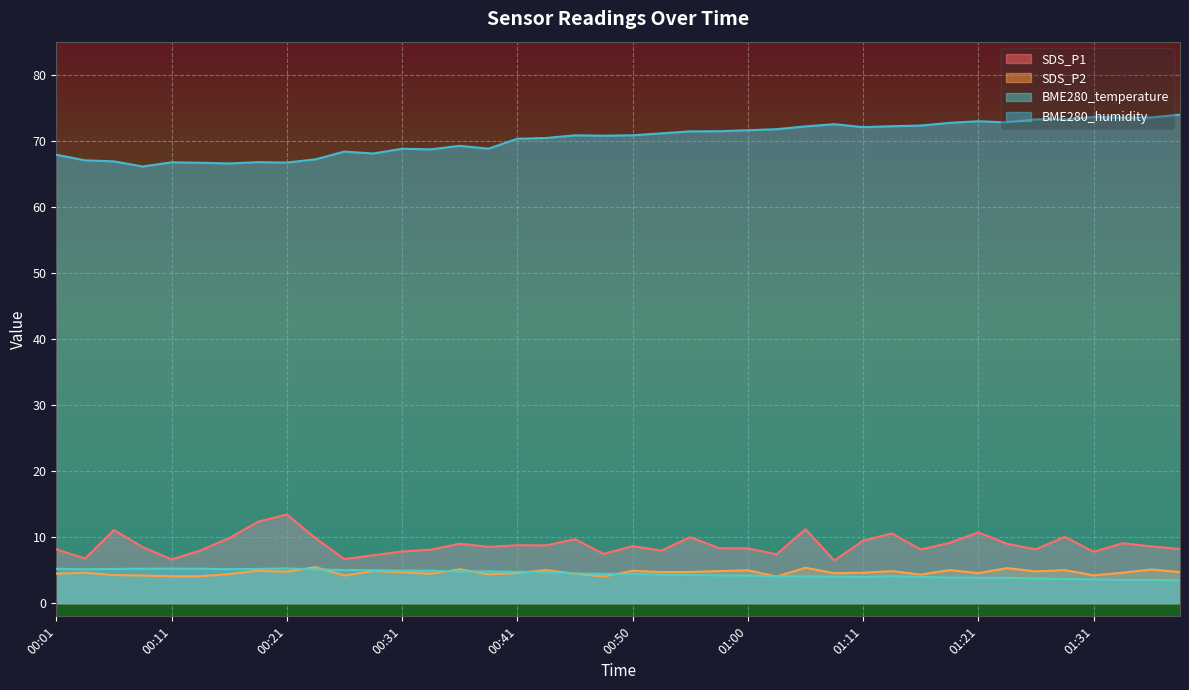

Rank the series by their maximum value, from highest to lowest.

BME280_humidity, SDS_P1, SDS_P2, BME280_temperature